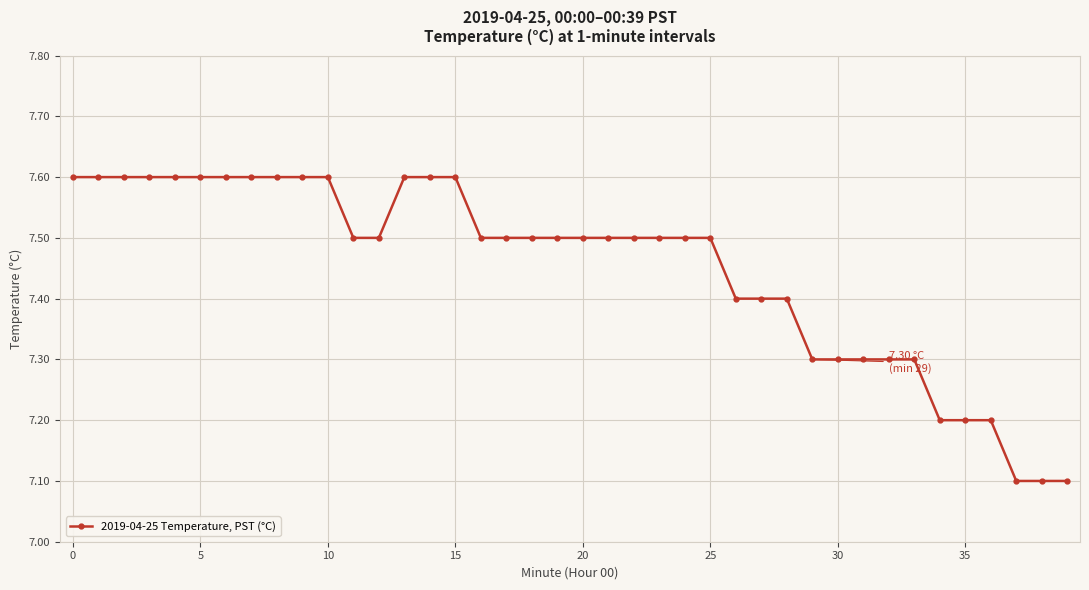

What is the maximum value shown in the chart?

7.6